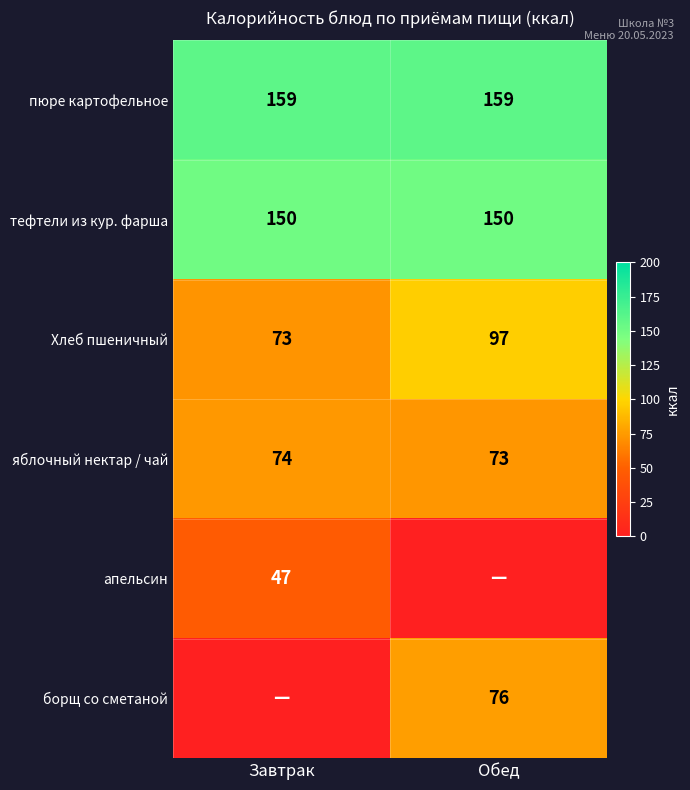

List the labels in order of яблочный нектар / чай value, smallest first.

Обед, Завтрак